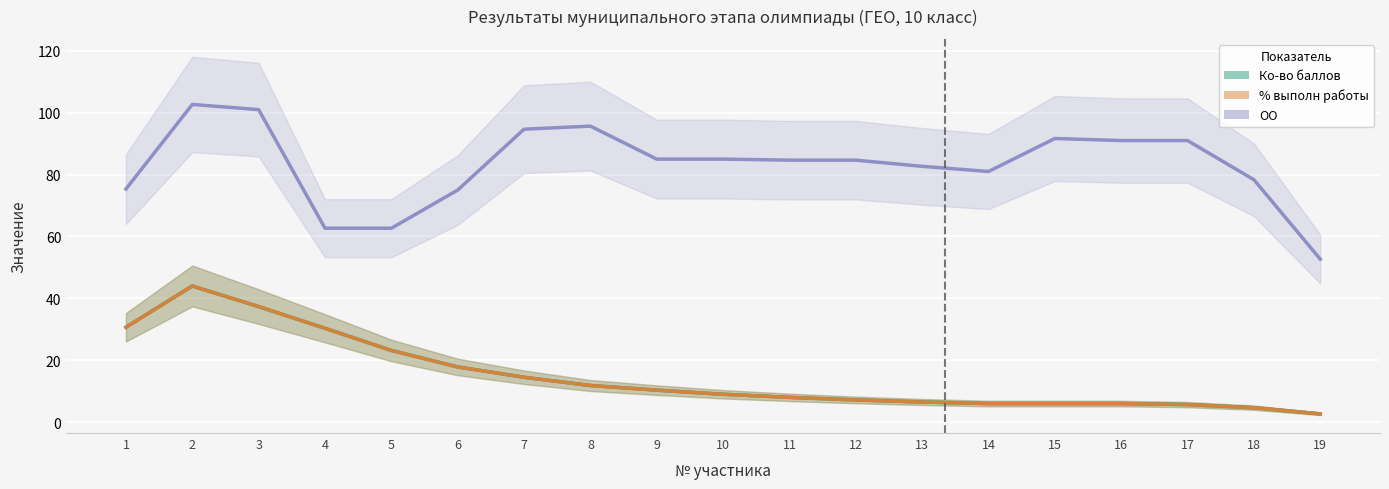

What is the value of the ОО point at the 9th from the left?

85.0